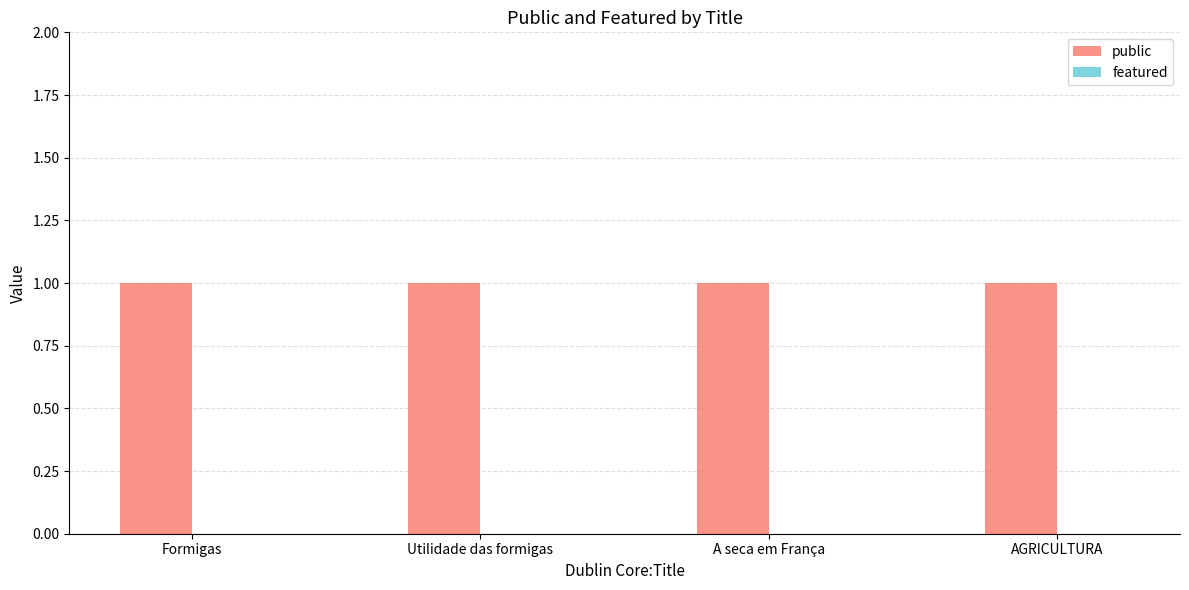

Reading left to right, list all the values displayed in this chart.

public: 1	1	1	1
featured: 0	0	0	0